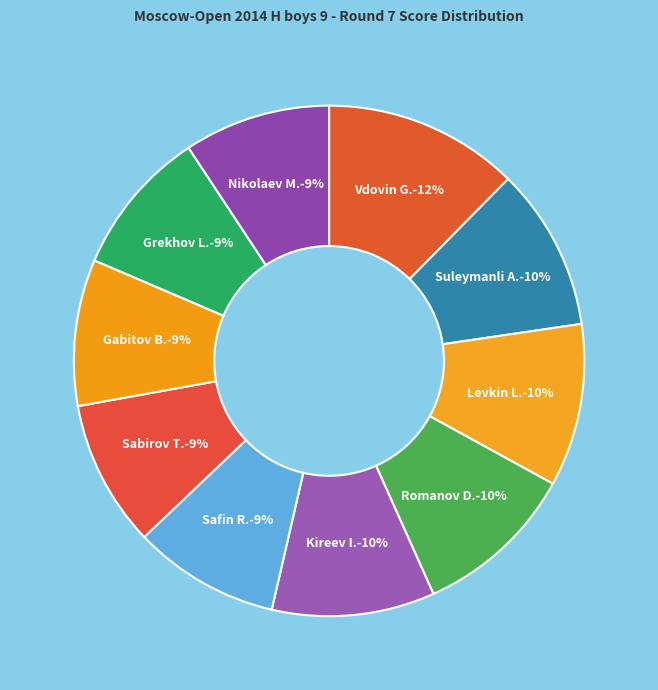

Is it true that Nikolaev M. is 9% of the pie?

True